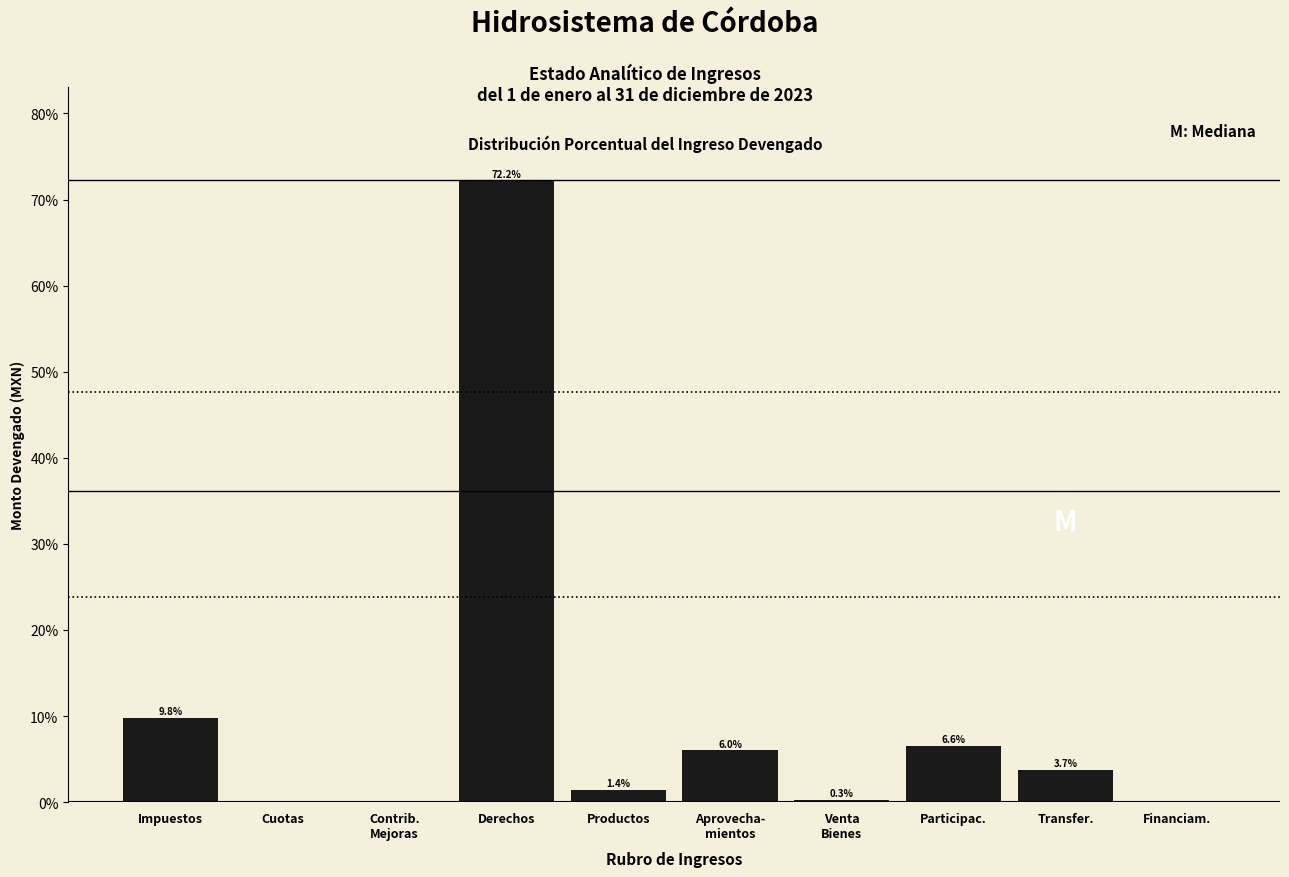

What is the greatest value displayed?

72.2